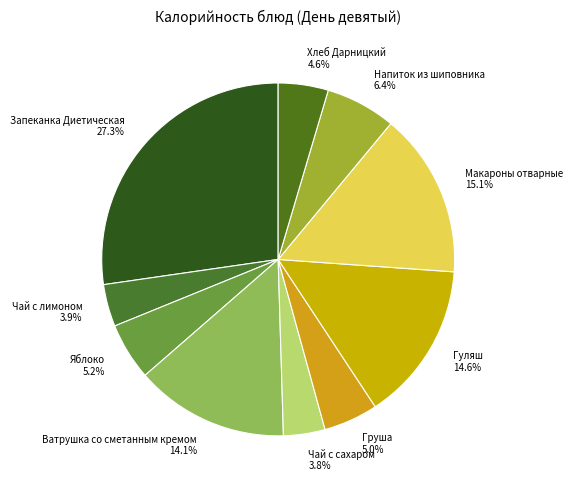

How many segments does this pie chart have?

10